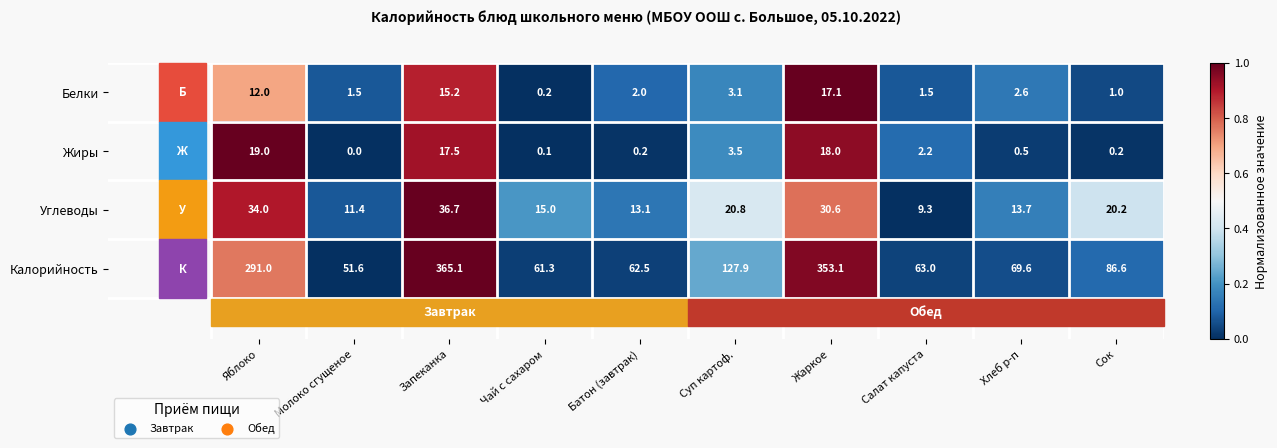

Which series has the widest spread of values?

Калорийность